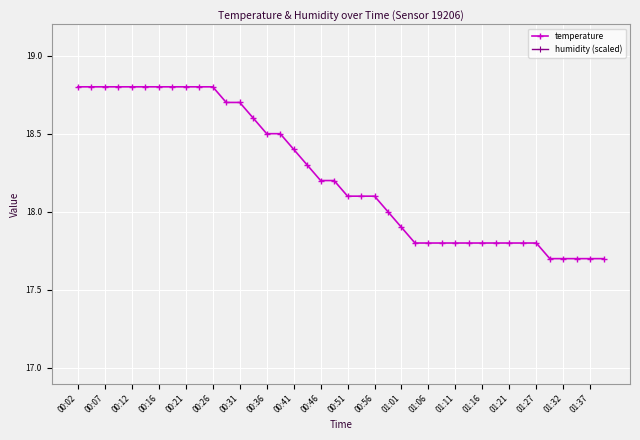

What position from the right is 33?

7